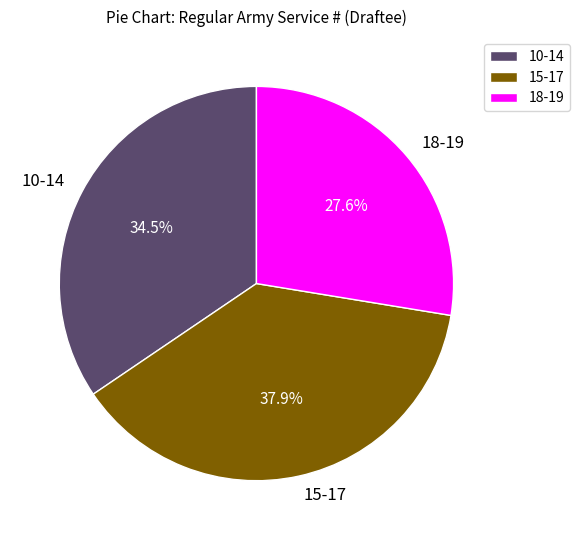

Do 18-19 and 10-14 together represent more than half of the pie?

Yes